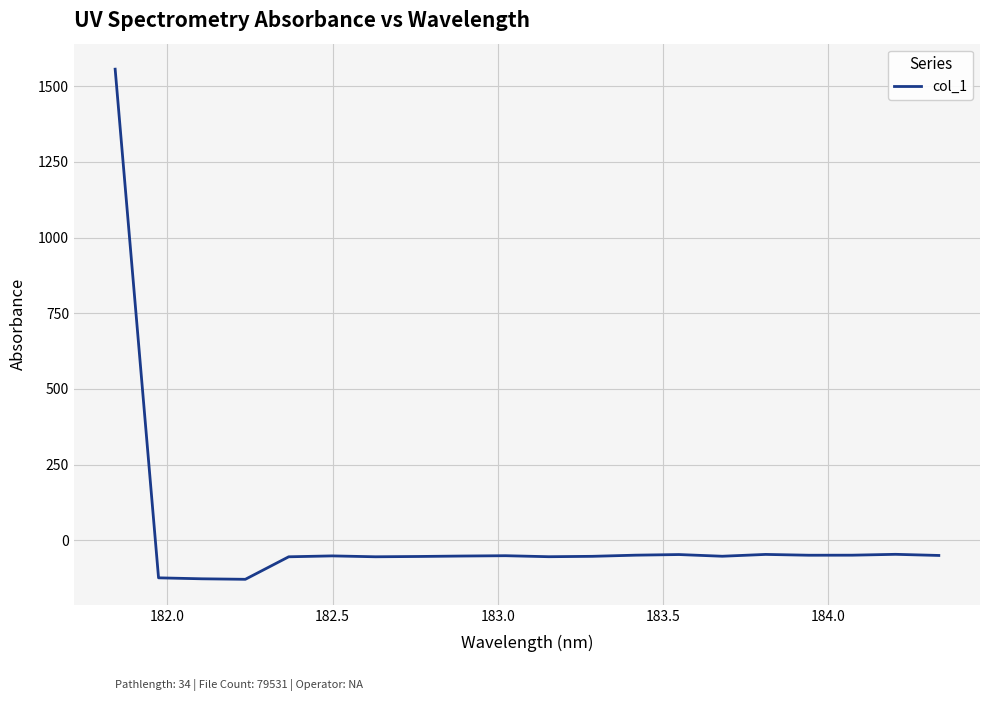

What is the difference between the maximum and minimum values?

1684.9